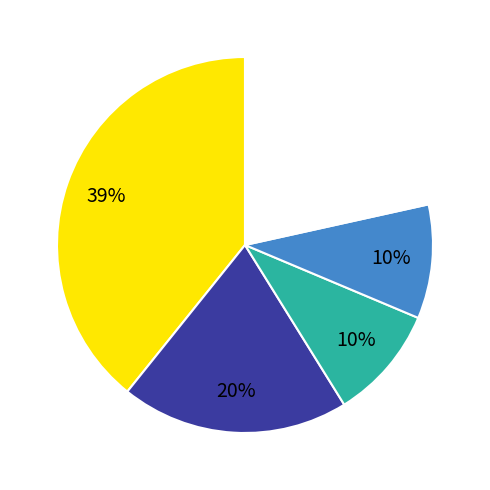

To the nearest percent, what is the difference between the largest and smallest slice percentages?

29%